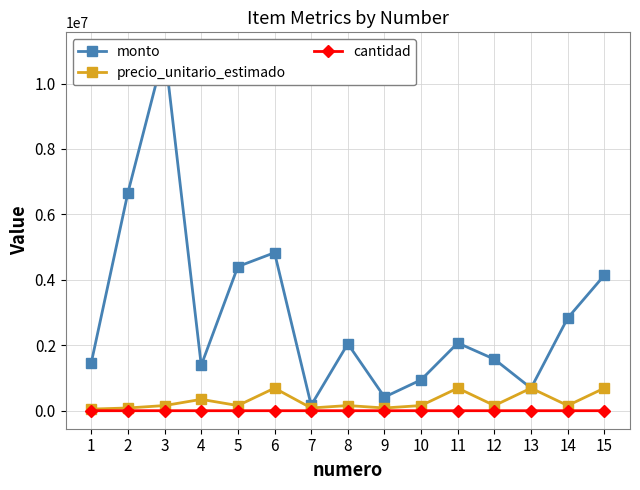

Rank the series at 12 from lowest to highest value.

cantidad, precio_unitario_estimado, monto